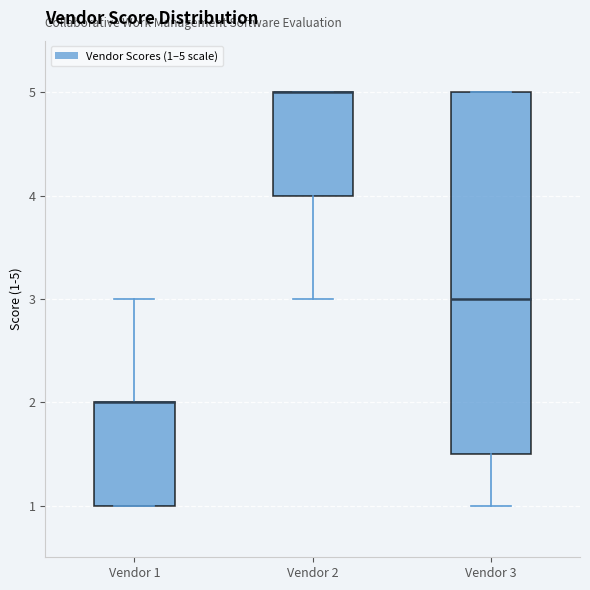

Comparing the boxes themselves (not the whiskers), which one is the tallest?

Vendor 3